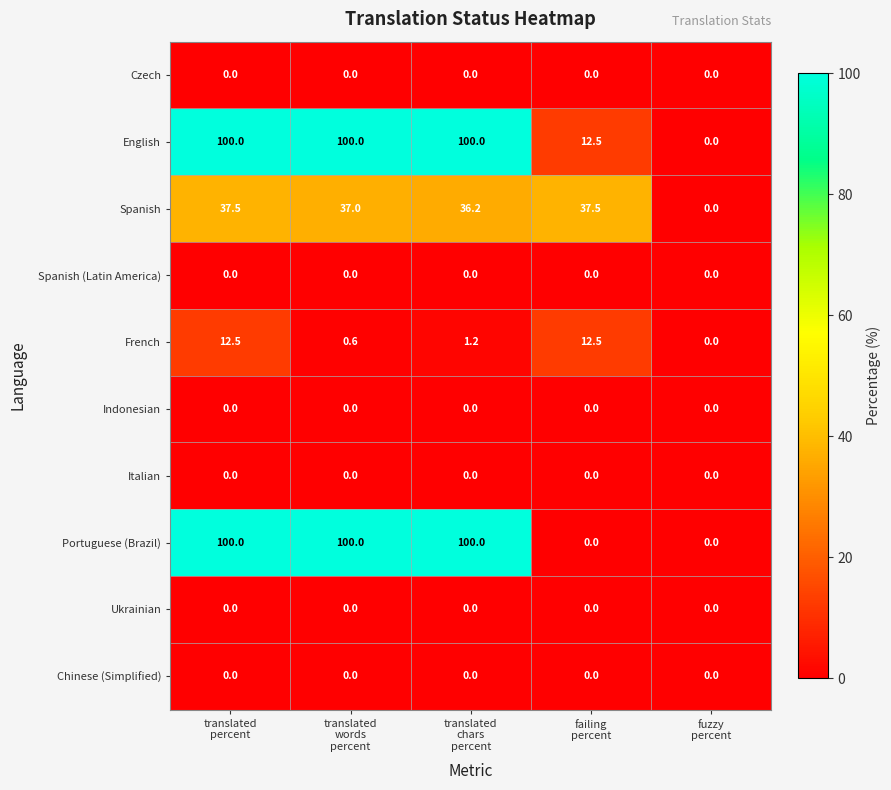

What is the sum of all Spanish values?

148.2